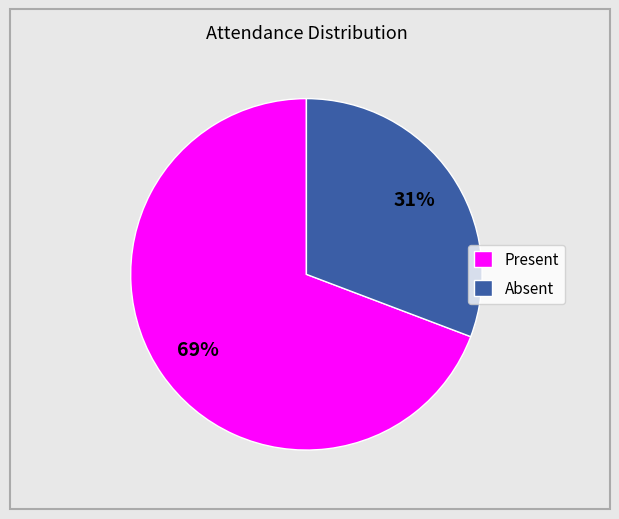

Which has a higher value, Absent or Present?

Present